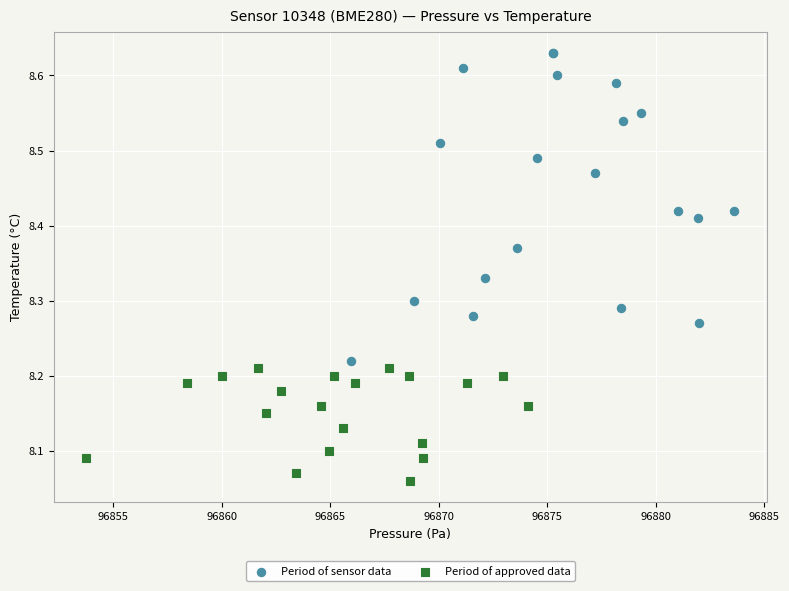

Which series has the widest spread of Y values?

Period of sensor data